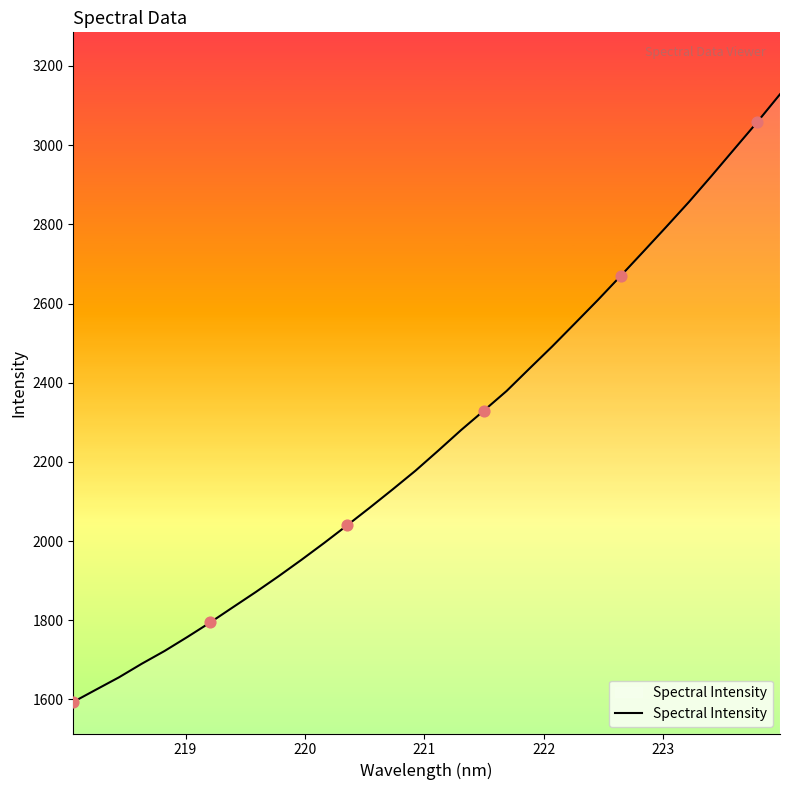

What is the difference between the maximum and minimum values?

1534.7